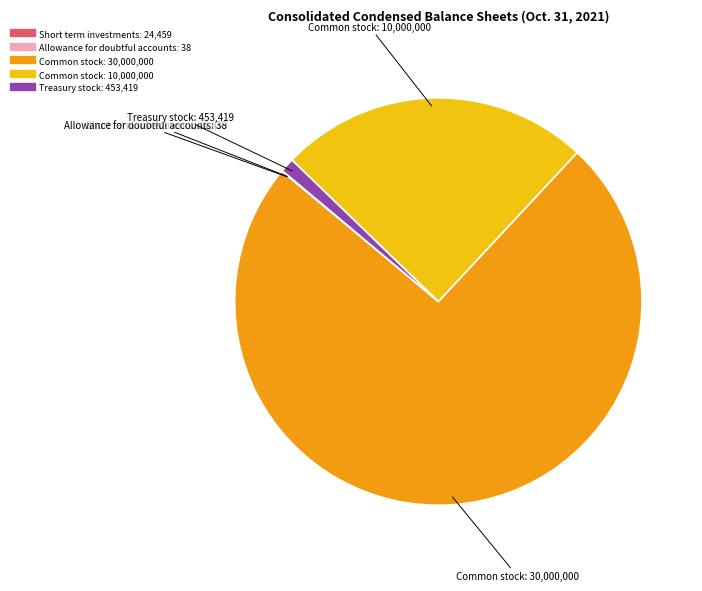

Is there a majority slice in this chart?

Yes